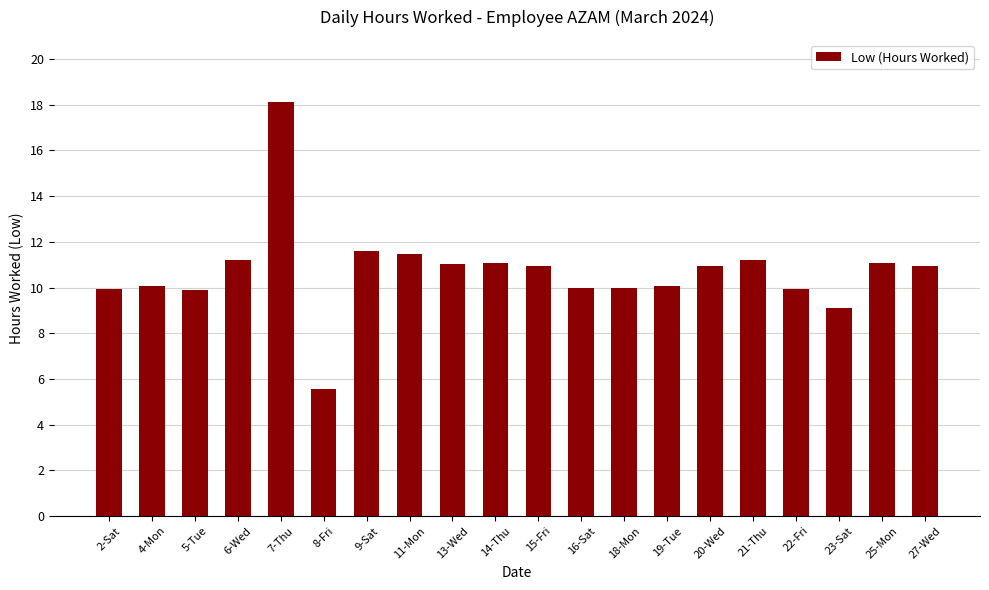

What is the approximate value at 2-Sat?

9.9